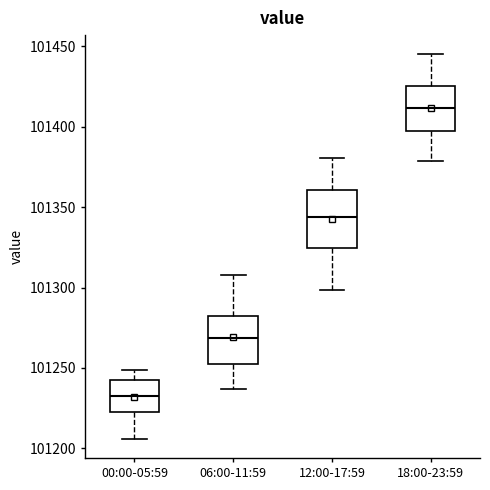

Reading left to right, read every box against the y-axis: the position of its median line, the range the box covers, and the ends of its whiskers. The values are not printed on the chart, so give them approximately, as read against the axis.

00:00-05:59: median 101235, box 101225 to 101245, whiskers 101205 to 101250
06:00-11:59: median 101270, box 101250 to 101280, whiskers 101235 to 101310
12:00-17:59: median 101345, box 101325 to 101360, whiskers 101300 to 101380
18:00-23:59: median 101410, box 101400 to 101425, whiskers 101380 to 101445